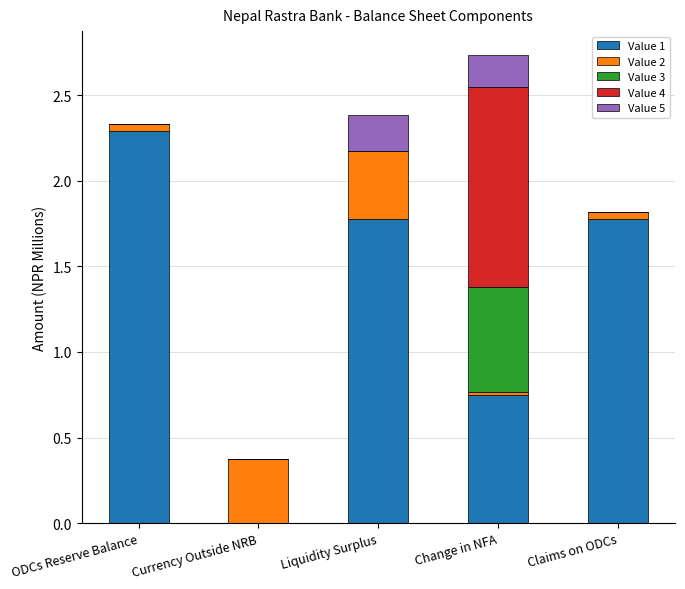

True or false: Value 1 has a value of -1.1 at Currency Outside NRB.

False